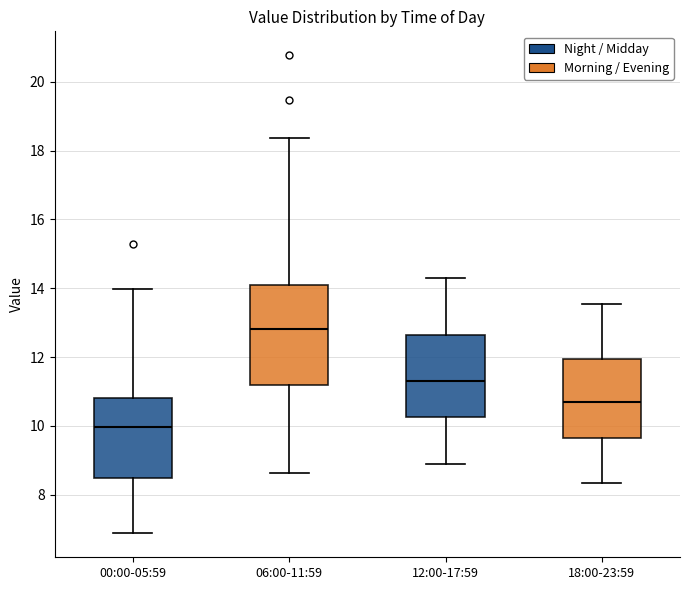

Which box has the lowest median line?

00:00-05:59